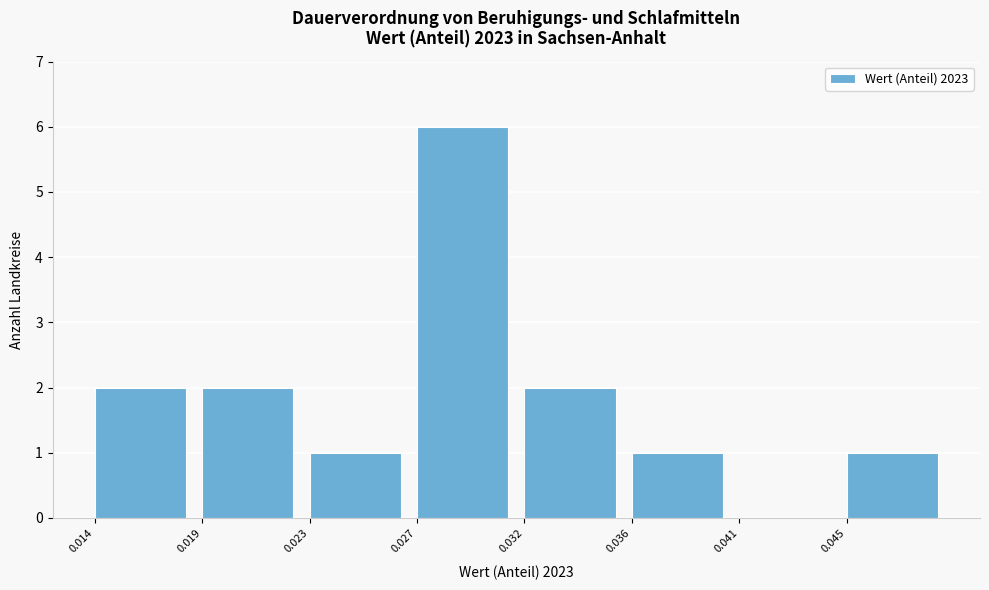

Reading right to left, extract all data points from this chart.

0.045=1	0.041=0	0.036=1	0.032=2	0.027=6	0.023=1	0.019=2	0.014=2